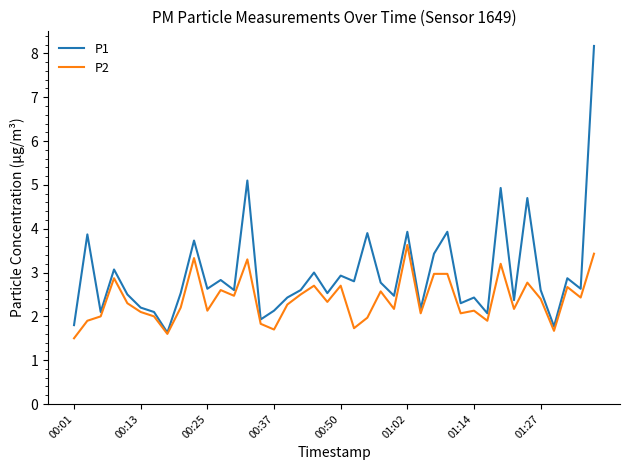

Rank the series by their average value, from highest to lowest.

P1, P2